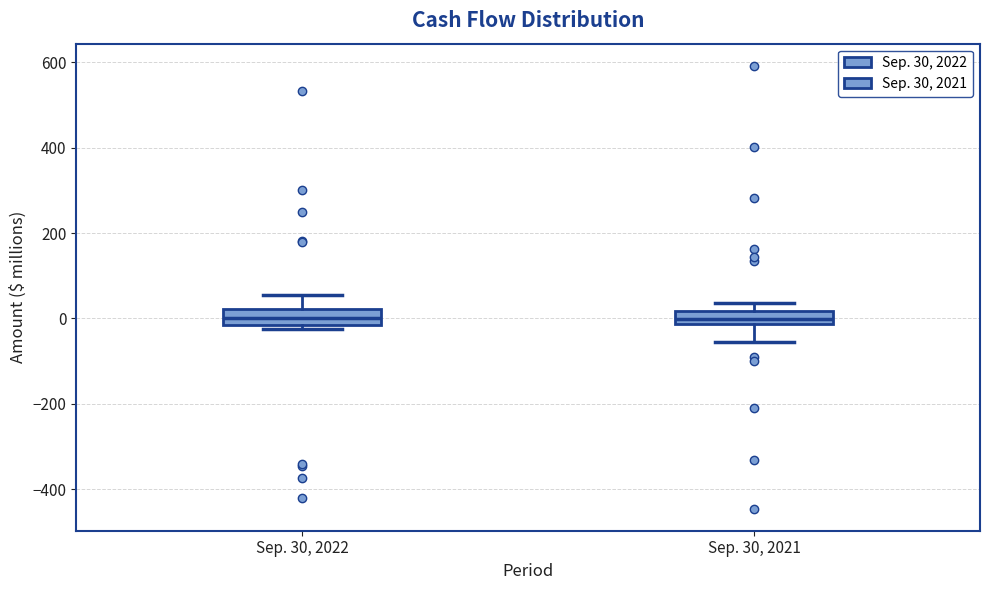

Where is the lower edge of the box for Sep. 30, 2021 on the y-axis? The values are not printed on the chart, so give them approximately, as read against the axis.

-20